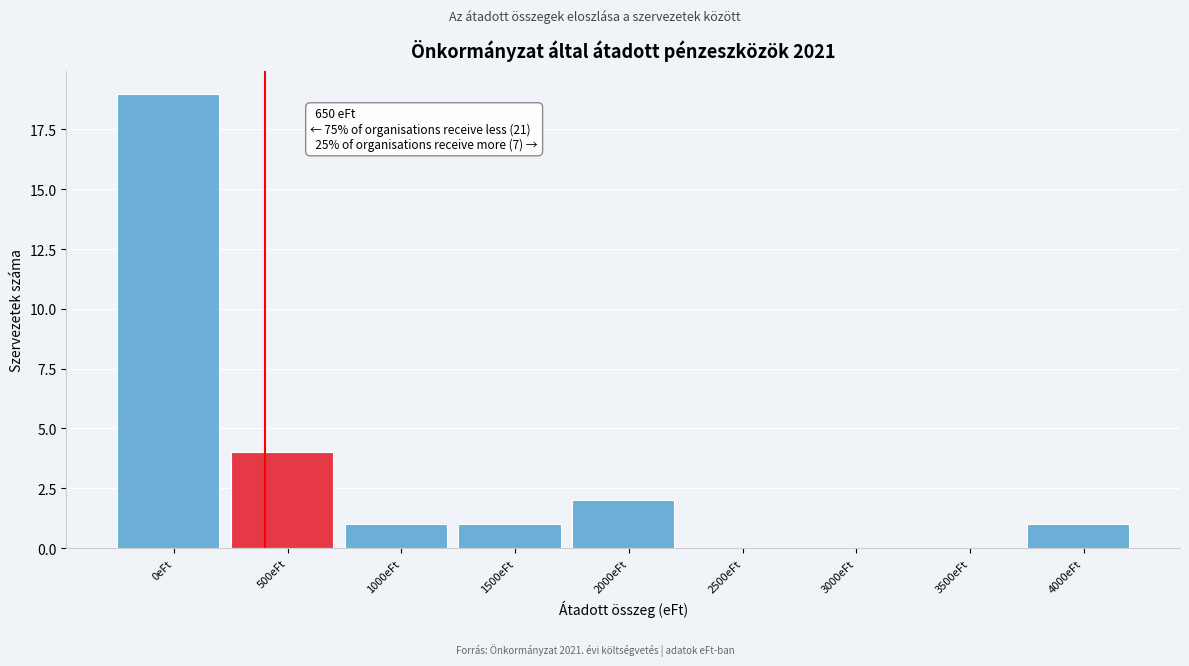

Reading right to left, list all the values displayed in this chart.

4000eFt=1	3500eFt=0	3000eFt=0	2500eFt=0	2000eFt=2	1500eFt=1	1000eFt=1	500eFt=4	0eFt=19